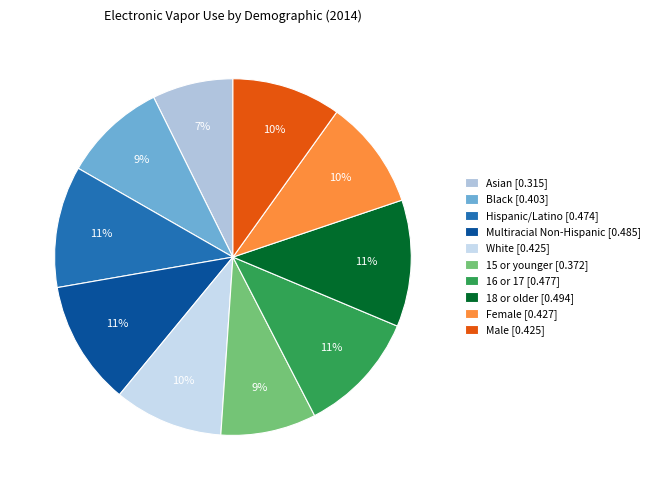

Which slice is the largest?

18 or older